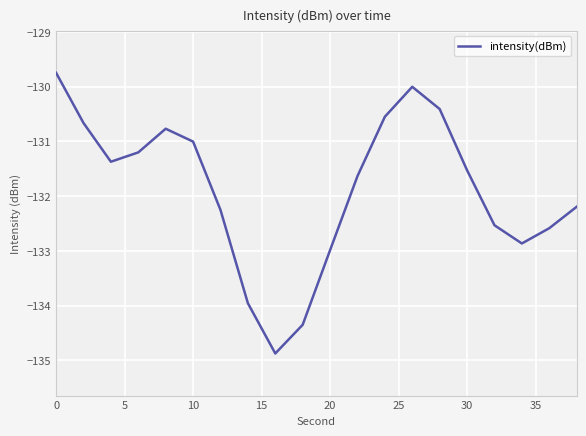

How many lines are shown in the chart?

1